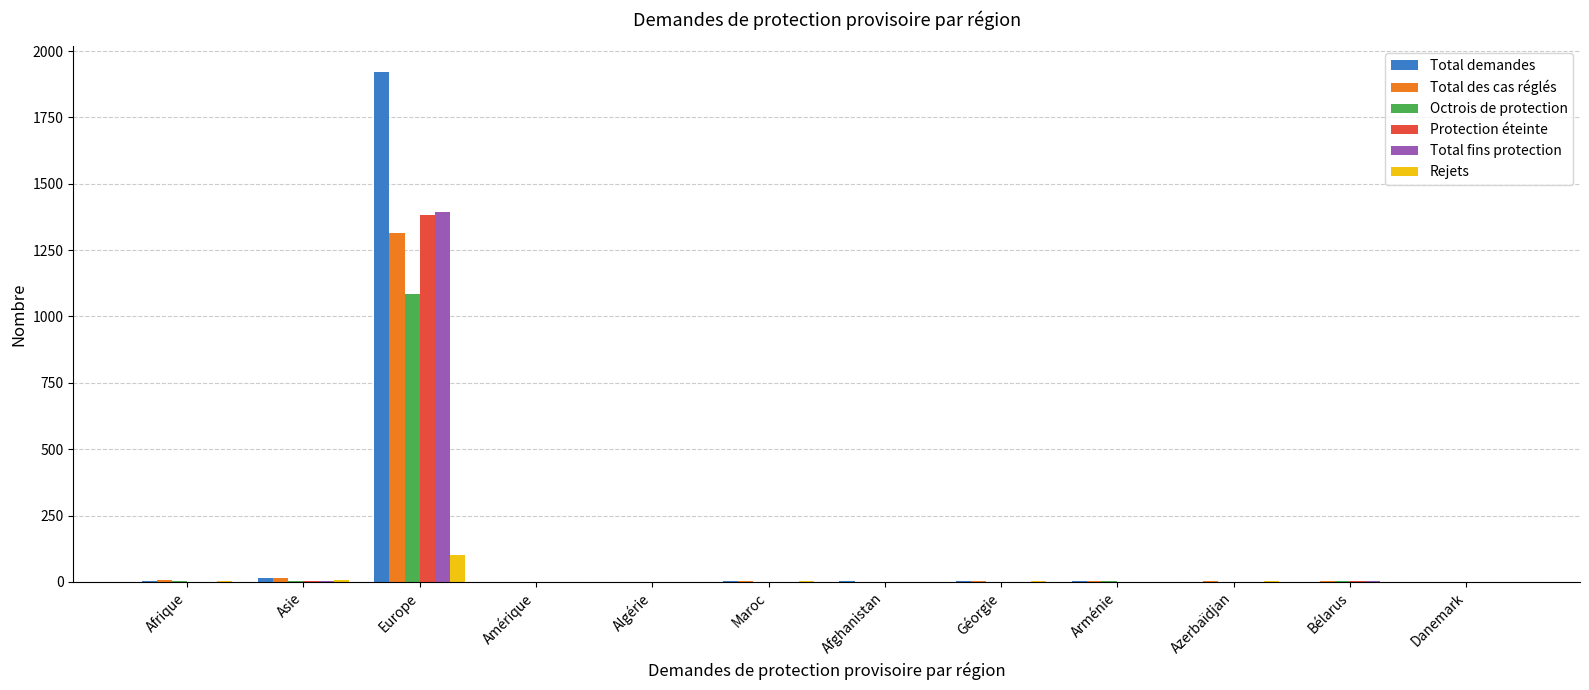

What is the difference between the Octrois de protection values at Géorgie and Europe?

1083